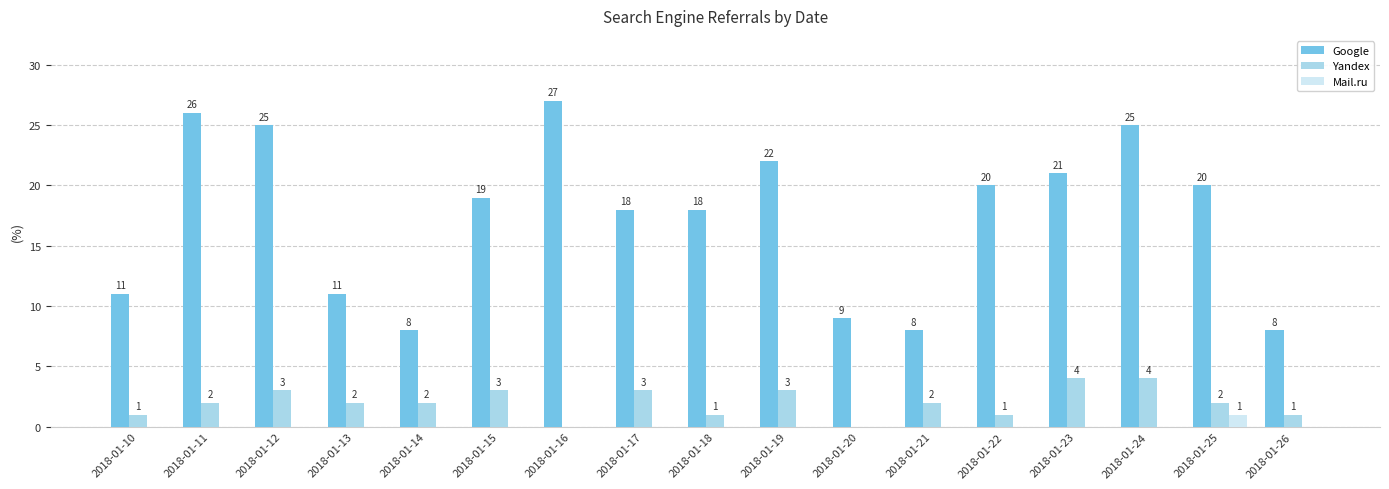

Reading left to right, transcribe all the data shown in this chart.

Google: 2018-01-10=11	2018-01-11=26	2018-01-12=25	2018-01-13=11	2018-01-14=8	2018-01-15=19	2018-01-16=27	2018-01-17=18	2018-01-18=18	2018-01-19=22	2018-01-20=9	2018-01-21=8	2018-01-22=20	2018-01-23=21	2018-01-24=25	2018-01-25=20	2018-01-26=8
Yandex: 2018-01-10=1	2018-01-11=2	2018-01-12=3	2018-01-13=2	2018-01-14=2	2018-01-15=3	2018-01-16=0	2018-01-17=3	2018-01-18=1	2018-01-19=3	2018-01-20=0	2018-01-21=2	2018-01-22=1	2018-01-23=4	2018-01-24=4	2018-01-25=2	2018-01-26=1
Mail.ru: 2018-01-10=0	2018-01-11=0	2018-01-12=0	2018-01-13=0	2018-01-14=0	2018-01-15=0	2018-01-16=0	2018-01-17=0	2018-01-18=0	2018-01-19=0	2018-01-20=0	2018-01-21=0	2018-01-22=0	2018-01-23=0	2018-01-24=0	2018-01-25=1	2018-01-26=0